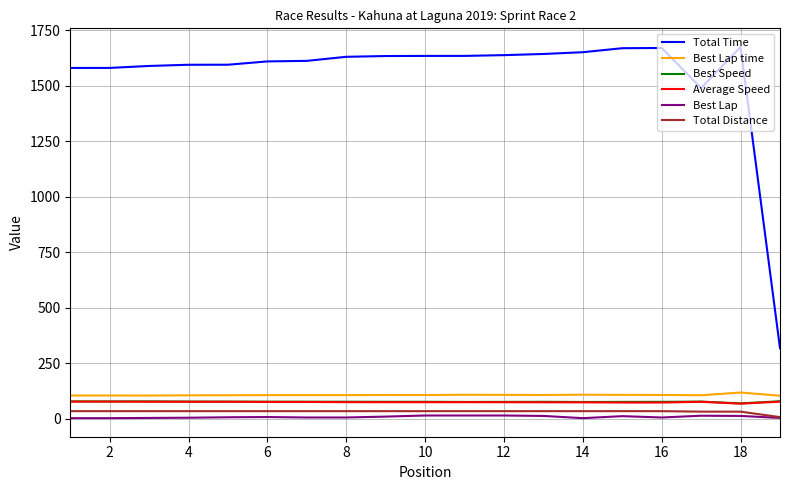

What is the maximum value for Best Lap time?

117.5